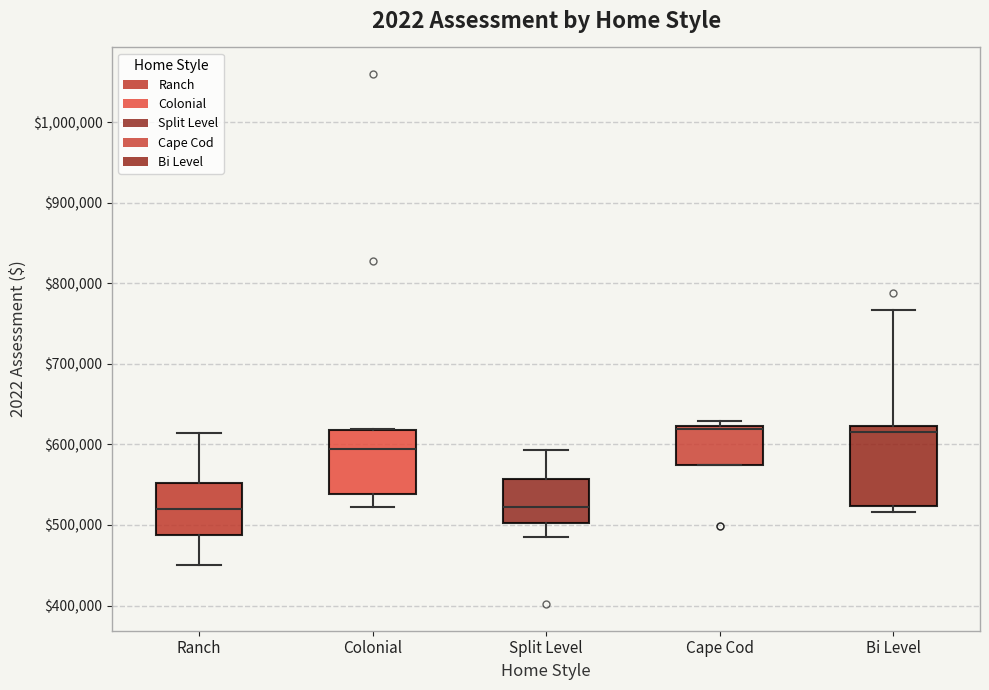

Comparing the boxes themselves (not the whiskers), which one is the tallest?

Bi Level